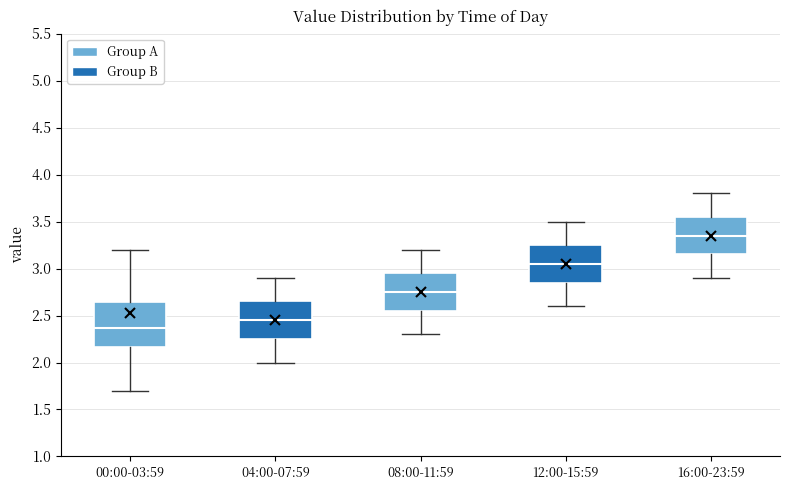

Reading left to right, transcribe this box plot: for each box, give where its median line is, the range the box spans, and where its two whiskers end, as read against the y-axis. The values are not printed on the chart, so give them approximately, as read against the axis.

00:00-03:59: median 2.35, box 2.15 to 2.65, whiskers 1.70 to 3.20
04:00-07:59: median 2.45, box 2.25 to 2.65, whiskers 2.00 to 2.90
08:00-11:59: median 2.75, box 2.55 to 2.95, whiskers 2.30 to 3.20
12:00-15:59: median 3.05, box 2.85 to 3.25, whiskers 2.60 to 3.50
16:00-23:59: median 3.35, box 3.15 to 3.55, whiskers 2.90 to 3.80